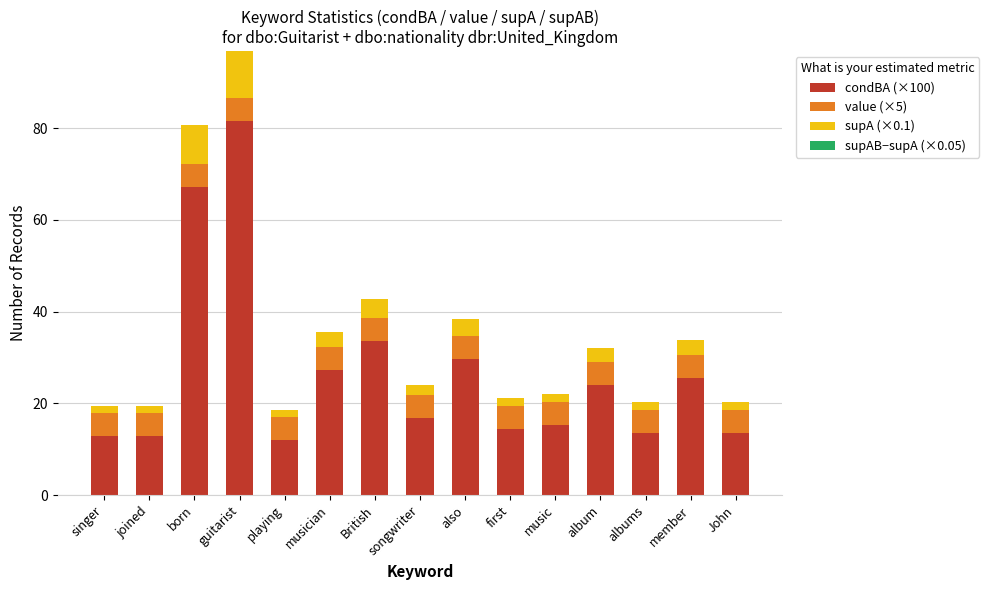

What is the sum of the condBA (×100) values at music and singer?

28.0